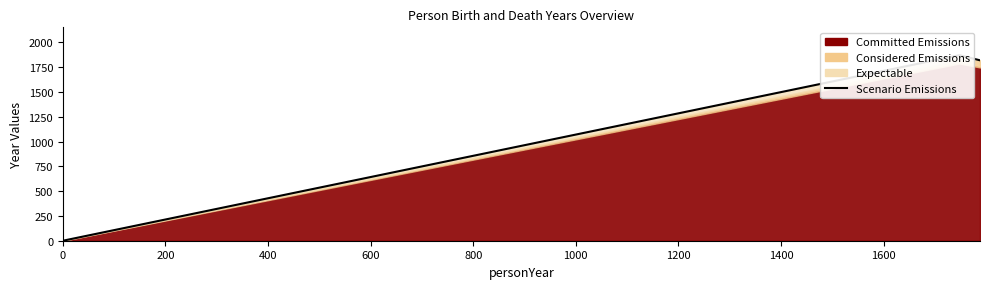

Which has a higher value, 0 or 400?

400